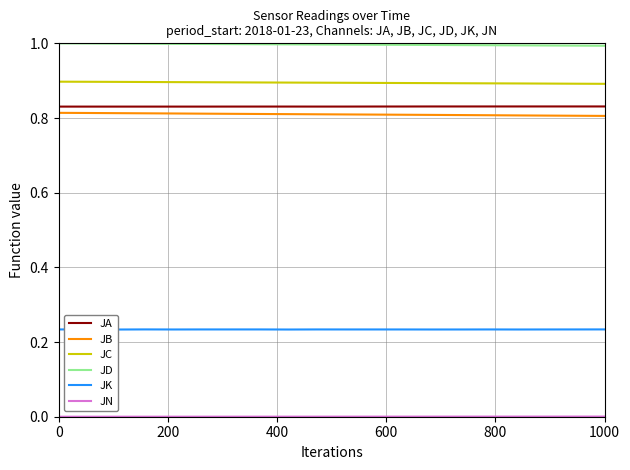

True or false: JB and JD cross at least once.

False